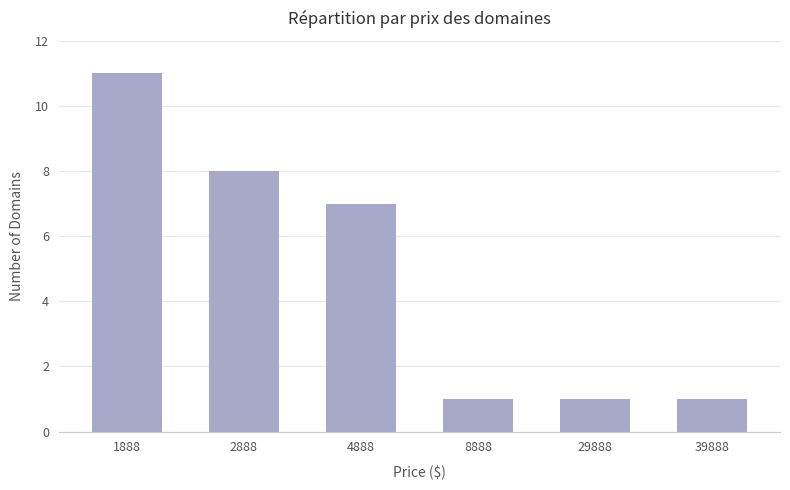

What is the difference between the values at 1888 and 8888?

10